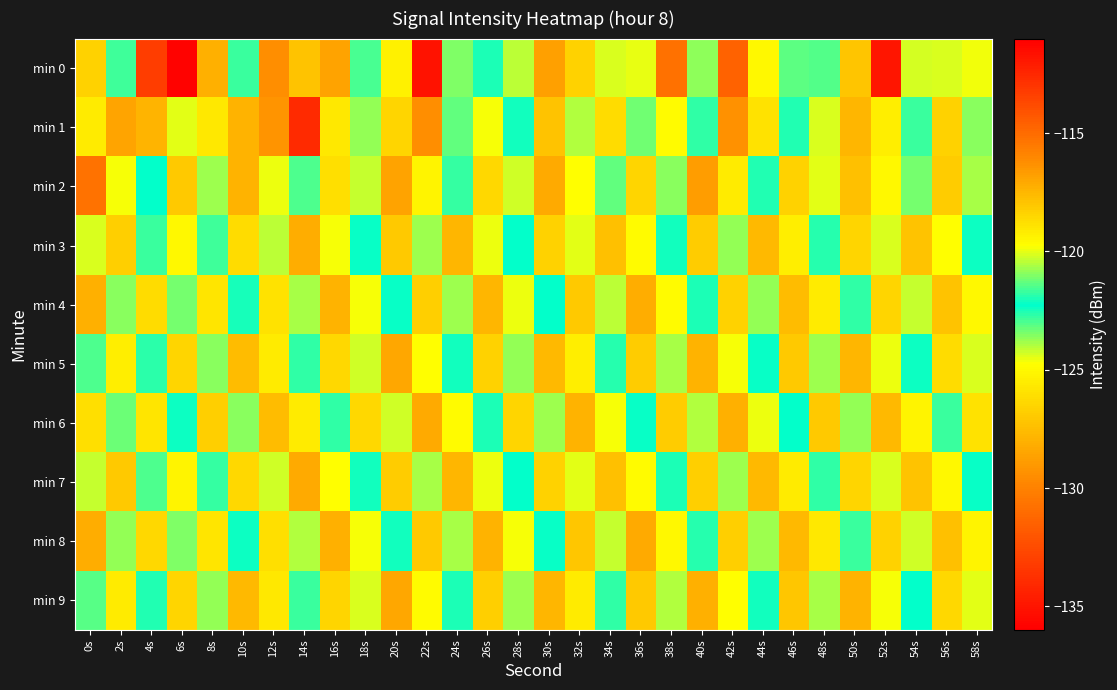

What is the spread (max minus min) of values at 36s?

7.4